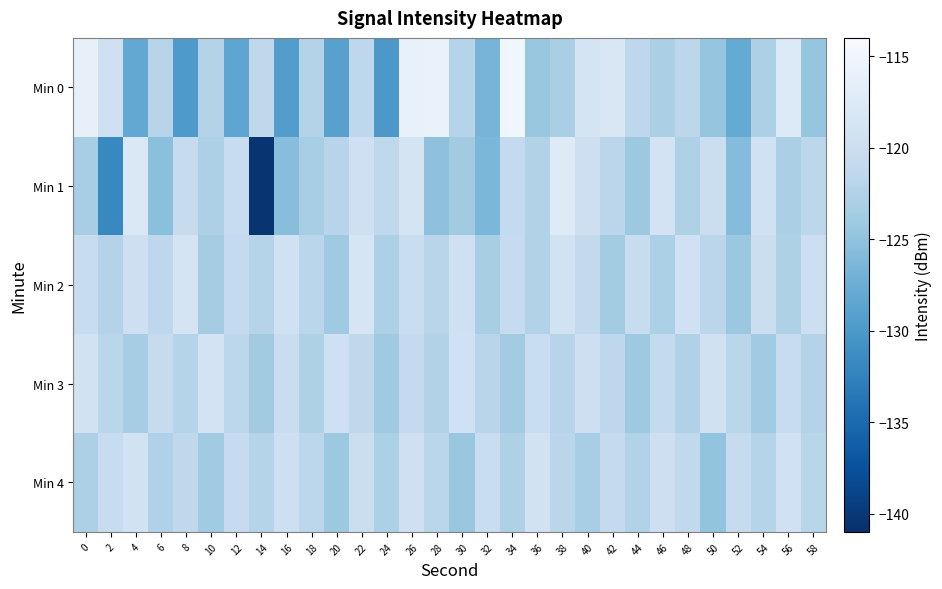

Reading left to right, extract all data points from this chart.

Min 0: 0=-116.2	2=-119.5	4=-128.2	6=-121.9	8=-129.9	10=-122.3	12=-128.5	14=-121.3	16=-129.5	18=-122.3	20=-129.0	22=-121.4	24=-130.1	26=-116.0	28=-115.8	30=-122.2	32=-126.7	34=-115.0	36=-124.4	38=-123.2	40=-118.7	42=-118.1	44=-121.4	46=-123.0	48=-121.5	50=-124.7	52=-127.9	54=-122.8	56=-117.6	58=-124.7
Min 1: 0=-123.4	2=-131.8	4=-118.0	6=-125.3	8=-120.5	10=-122.8	12=-120.4	14=-140.6	16=-125.5	18=-123.3	20=-122.0	22=-119.5	24=-121.3	26=-118.7	28=-125.1	30=-123.8	32=-126.4	34=-120.9	36=-122.5	38=-117.3	40=-119.8	42=-121.6	44=-124.2	46=-118.9	48=-122.7	50=-120.1	52=-125.8	54=-119.4	56=-123.0	58=-121.5
Min 2: 0=-120.5	2=-122.3	4=-119.8	6=-121.4	8=-118.7	10=-123.5	12=-120.9	14=-122.1	16=-119.3	18=-121.7	20=-124.0	22=-118.5	24=-122.8	26=-120.3	28=-121.9	30=-119.6	32=-123.2	34=-120.7	36=-122.4	38=-119.1	40=-121.0	42=-123.7	44=-120.5	46=-122.9	48=-119.4	50=-121.6	52=-124.3	54=-120.1	56=-122.7	58=-119.9
Min 3: 0=-119.2	2=-121.8	4=-123.4	6=-120.6	8=-122.1	10=-118.9	12=-121.5	14=-123.8	16=-120.2	18=-122.7	20=-119.6	22=-121.3	24=-124.0	26=-120.8	28=-122.5	30=-119.4	32=-121.9	34=-123.6	36=-120.3	38=-122.0	40=-119.7	42=-121.4	44=-124.1	46=-120.9	48=-122.6	50=-119.3	52=-121.7	54=-123.9	56=-120.5	58=-122.3
Min 4: 0=-122.8	2=-120.4	4=-119.1	6=-122.6	8=-121.3	10=-123.9	12=-120.7	14=-122.2	16=-119.8	18=-121.5	20=-124.2	22=-120.0	24=-122.9	26=-119.5	28=-121.8	30=-124.5	32=-120.3	34=-122.7	36=-119.2	38=-121.6	40=-123.3	42=-120.8	44=-122.4	46=-119.7	48=-121.1	50=-124.8	52=-120.6	54=-122.1	56=-119.4	58=-121.9